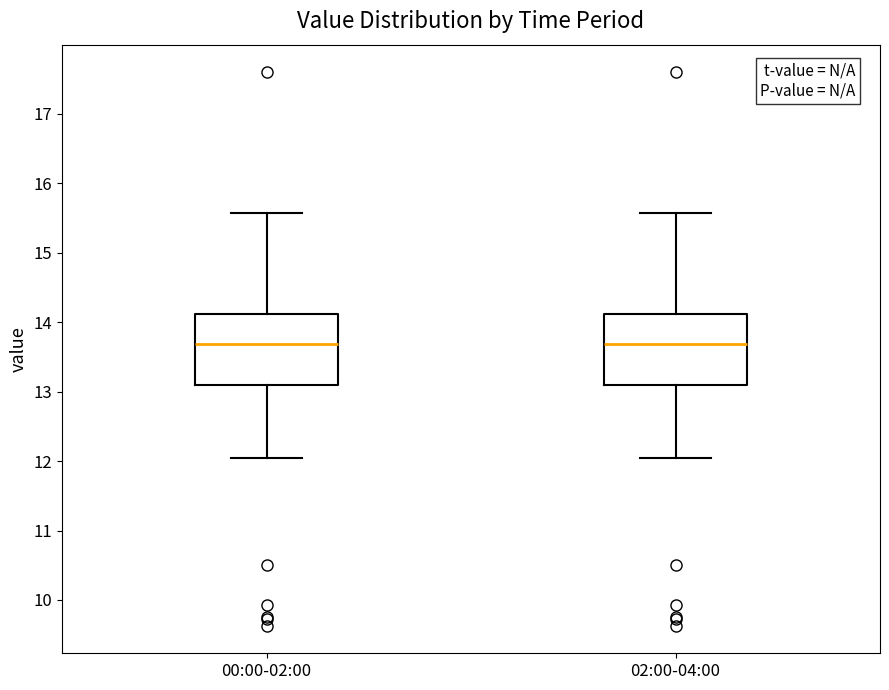

Where does the upper whisker of the box for 02:00-04:00 end on the y-axis? The values are not printed on the chart, so give them approximately, as read against the axis.

15.6